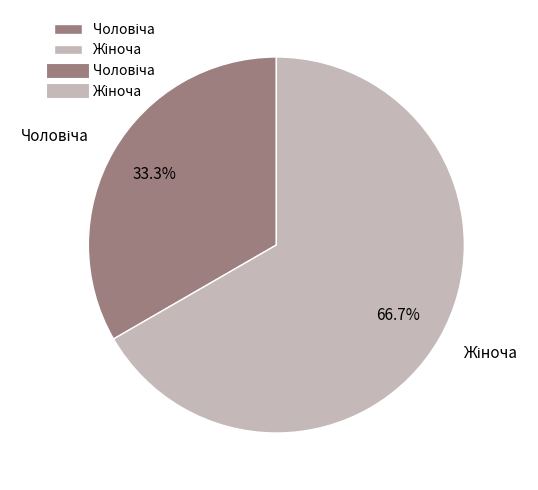

Does any single category account for the majority?

Yes